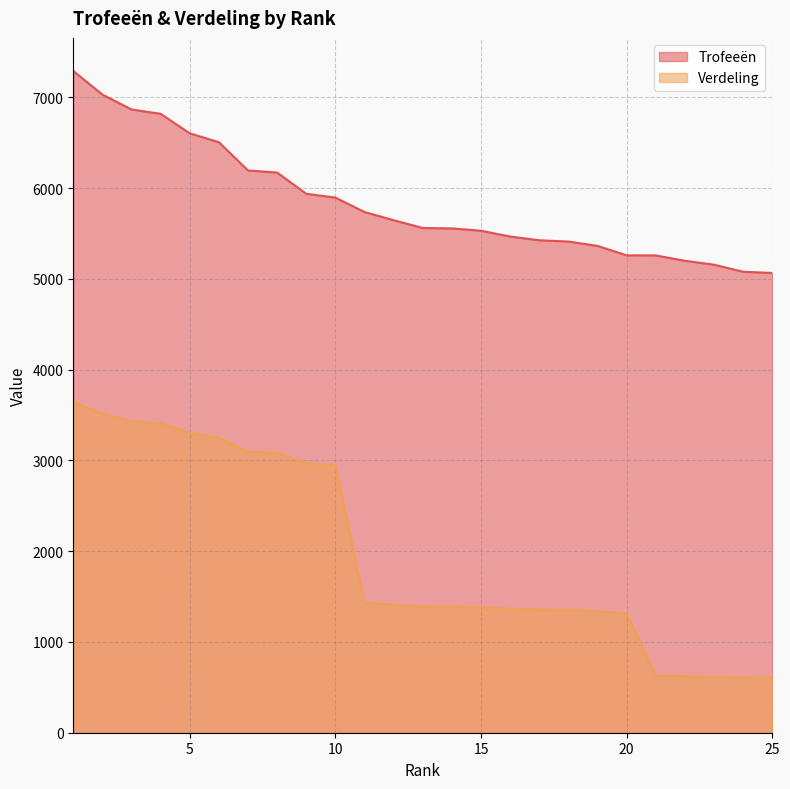

Which has a higher value, 12 or 5?

5